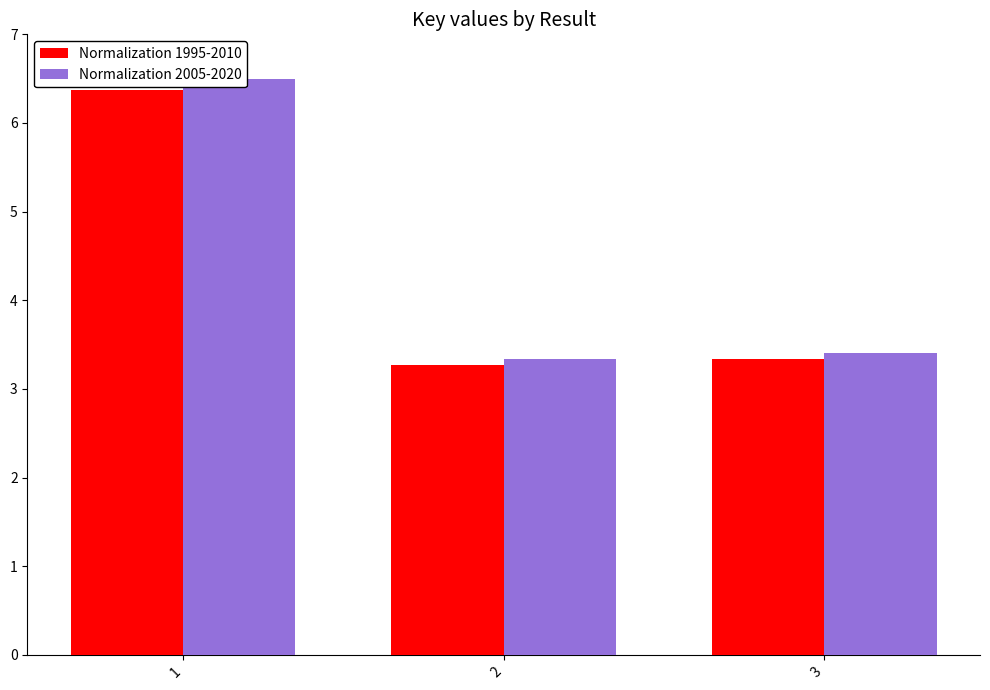

The value of Normalization 2005-2020 at 2 is 5.4. True or false?

False